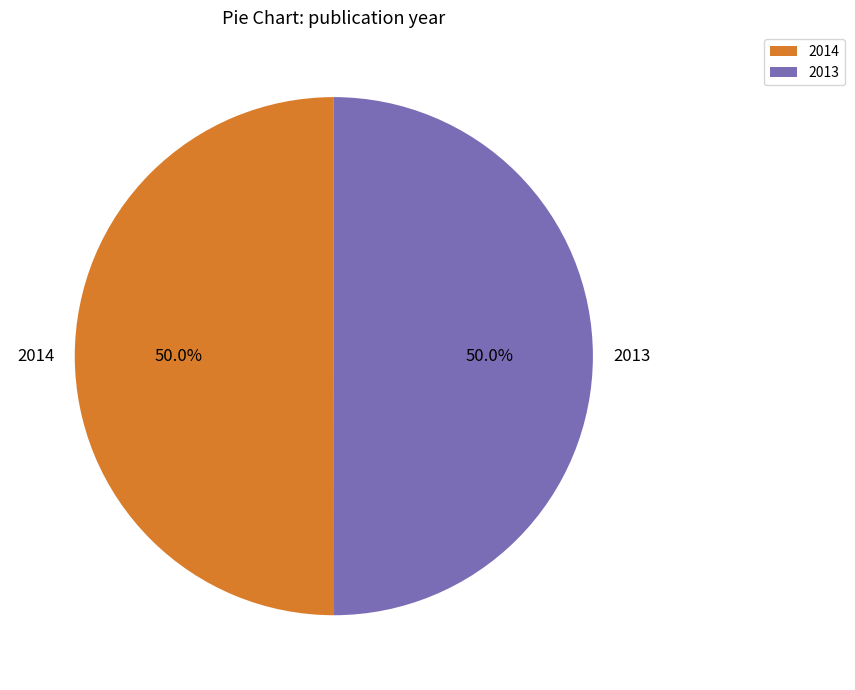

To the nearest percent, what is the average slice percentage?

50%